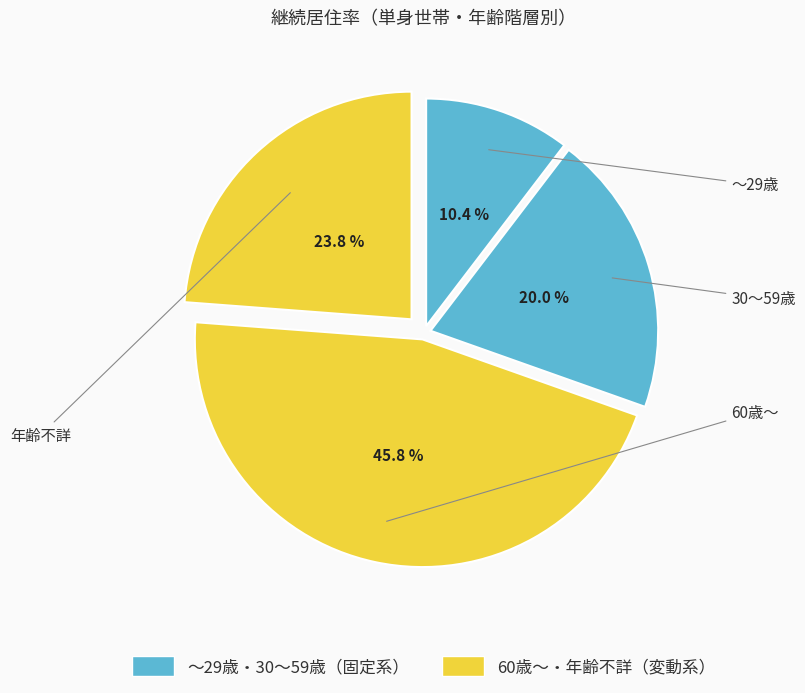

Rank the categories by value from highest to lowest.

60歳～, 年齢不詳, 30～59歳, ～29歳